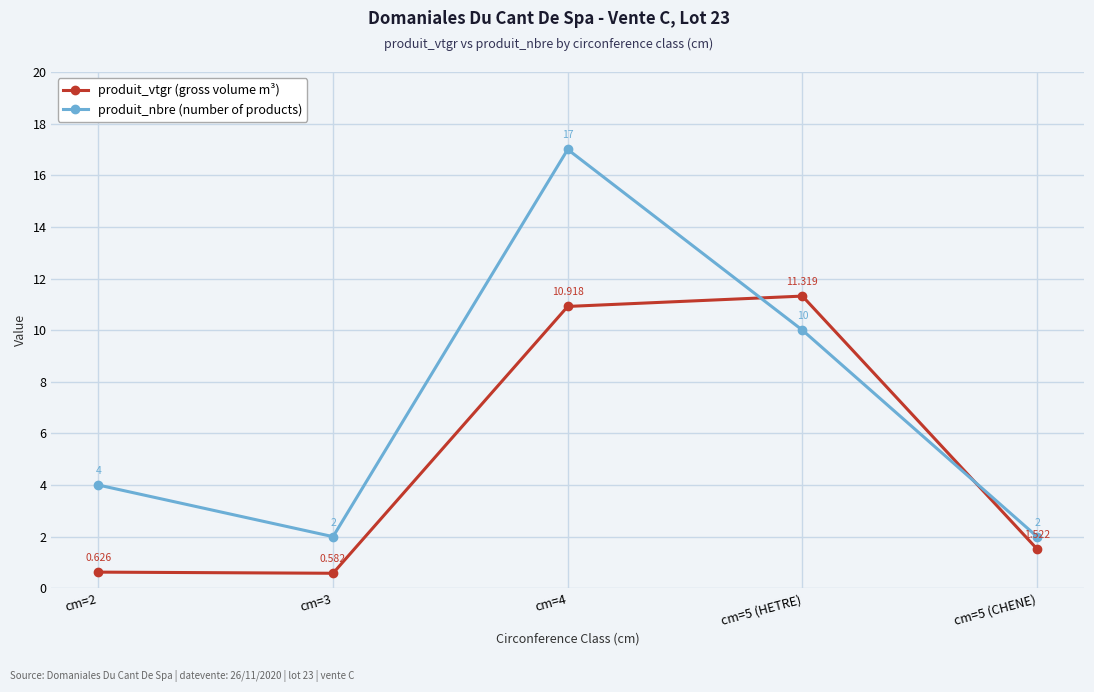

True or false: produit_vtgr (gross volume m³) and produit_nbre (number of products) intersect in this chart.

True